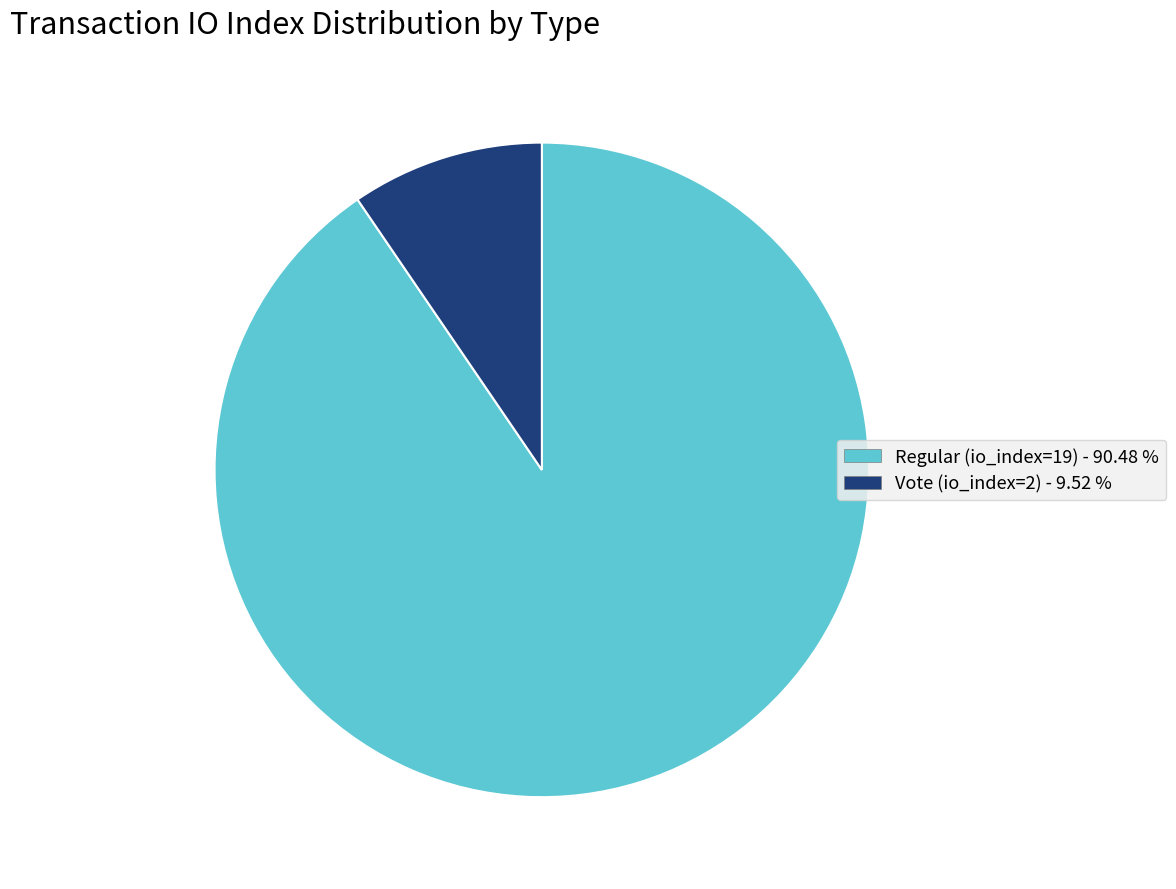

Rank the categories by value from lowest to highest.

Vote (io_index=2), Regular (io_index=19)